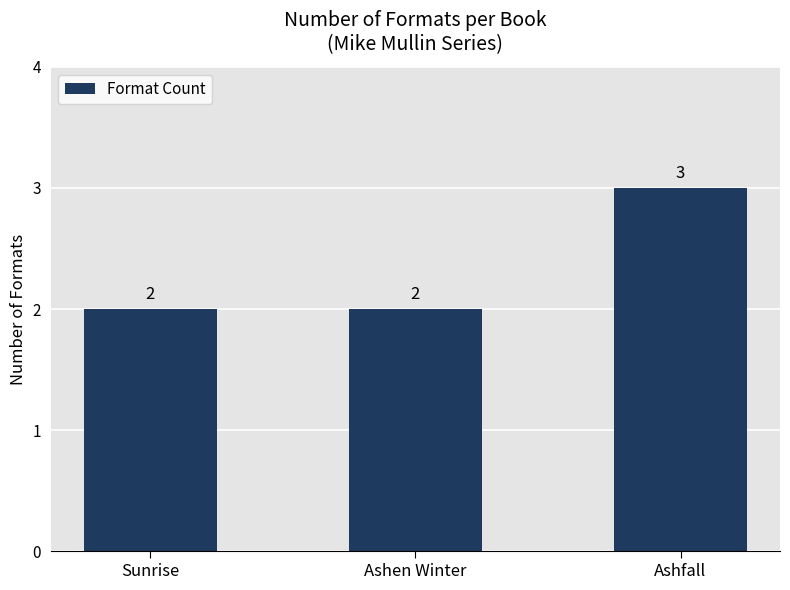

What is the sum of the values at Ashen Winter and Sunrise?

4